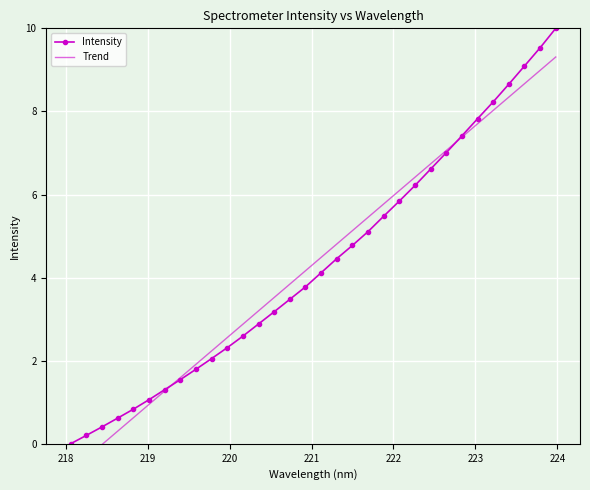

List the series in order of their peak value, highest first.

Intensity, Trend